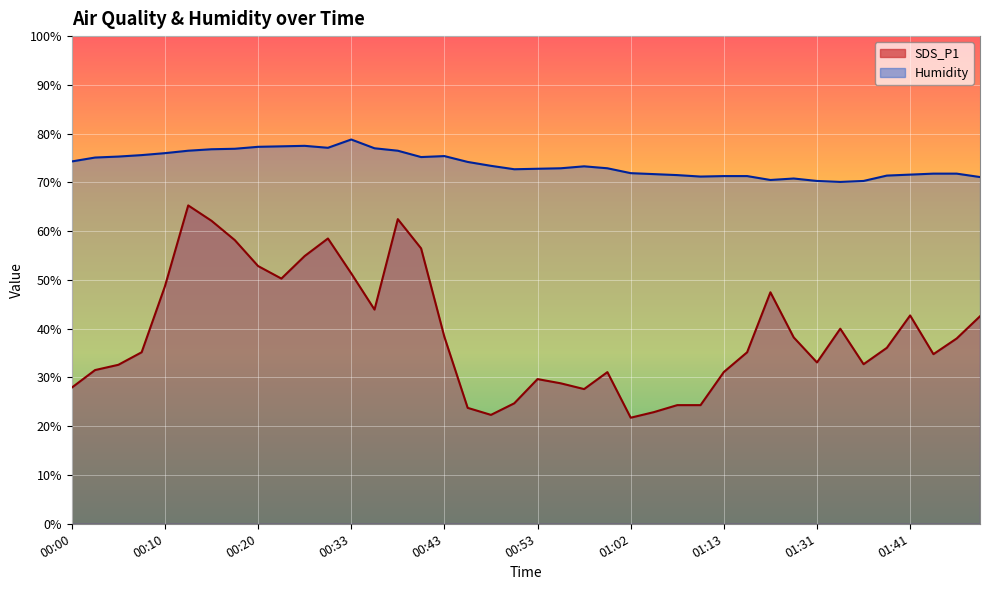

How many interior local valleys does the Humidity series have?

6